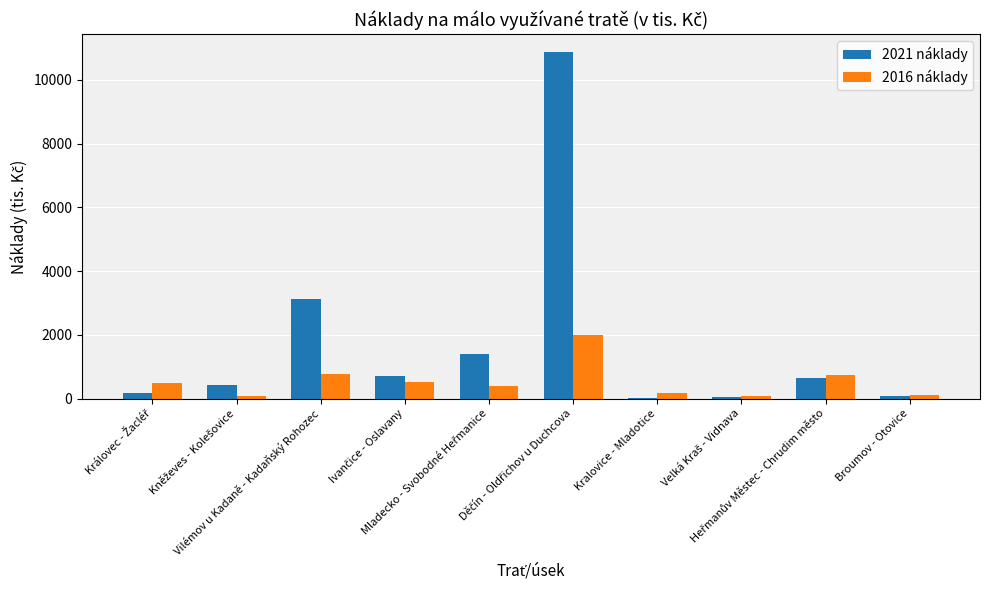

What is the highest value of the 2021 náklady series?

10884.8